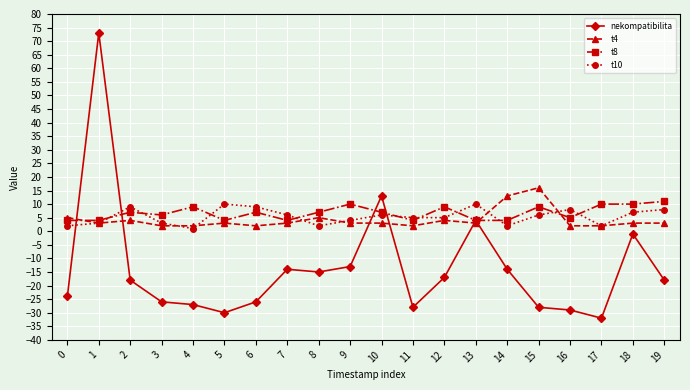

What is the difference between the highest and lowest values at 15?

44